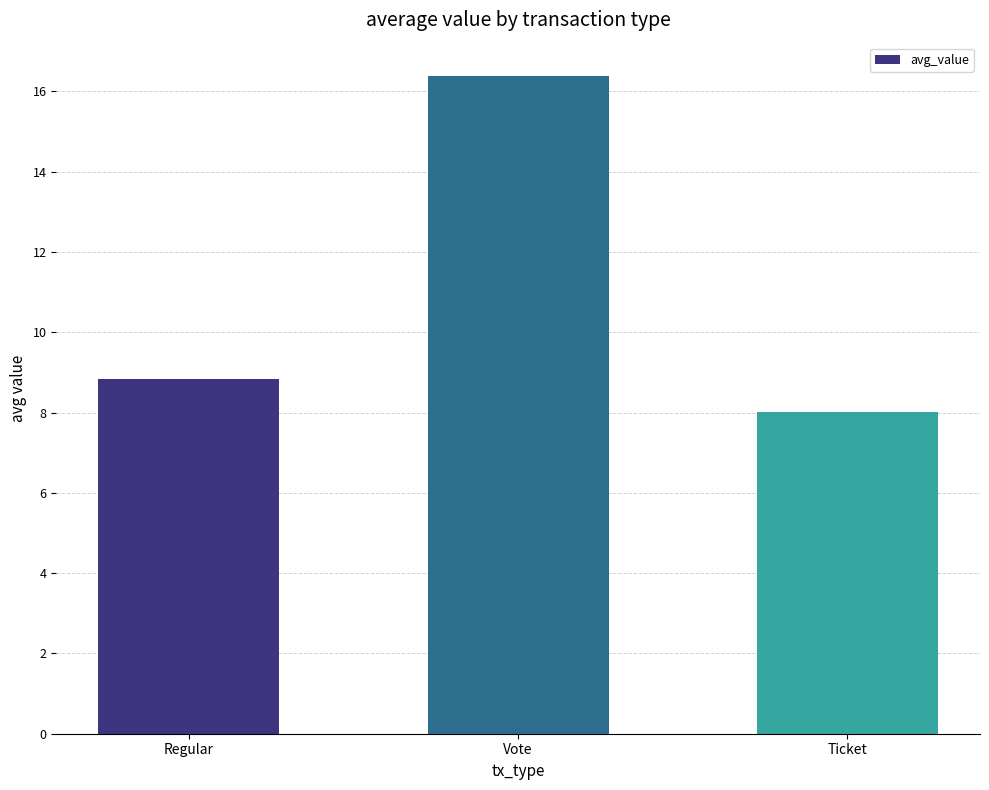

Which label corresponds to the smallest value in the chart?

Ticket